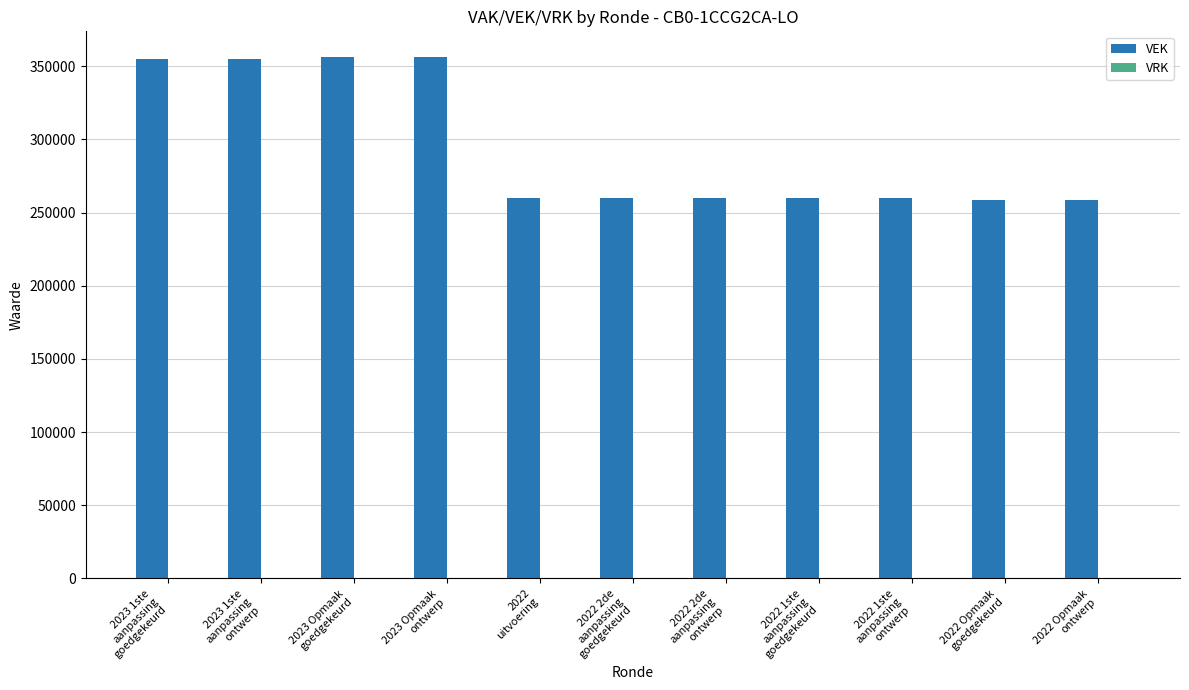

What is the minimum value shown in the chart?

258544